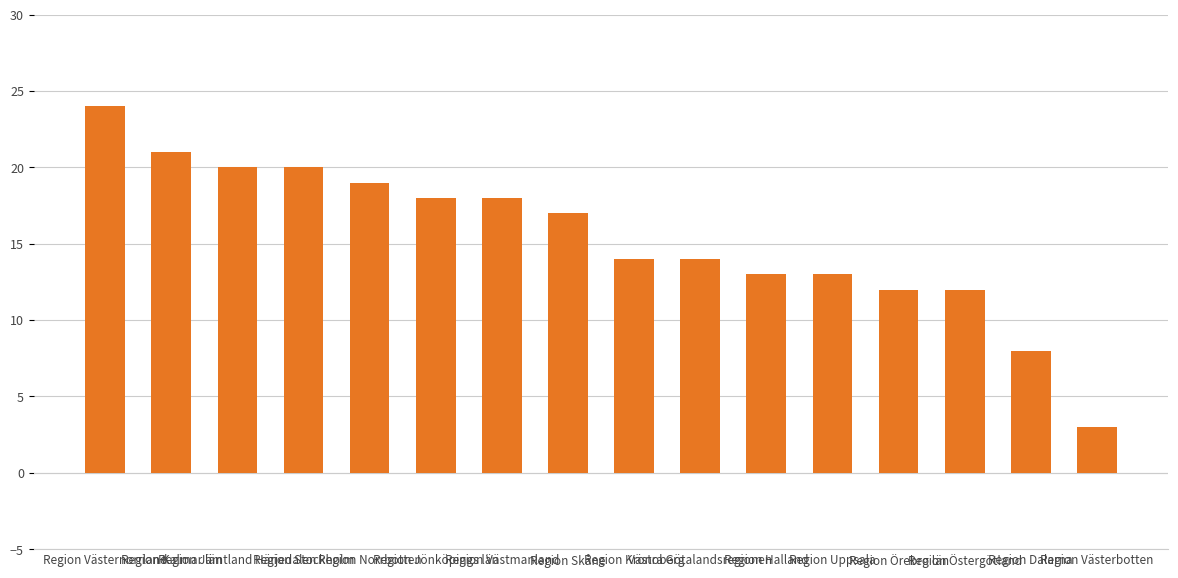

What is the greatest value displayed?

24